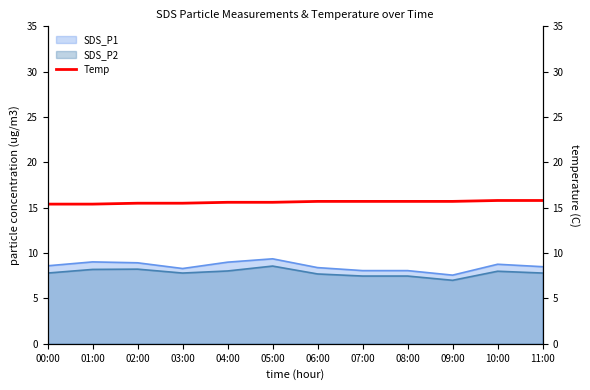

Where is the data nearest to the value 15?

00:00